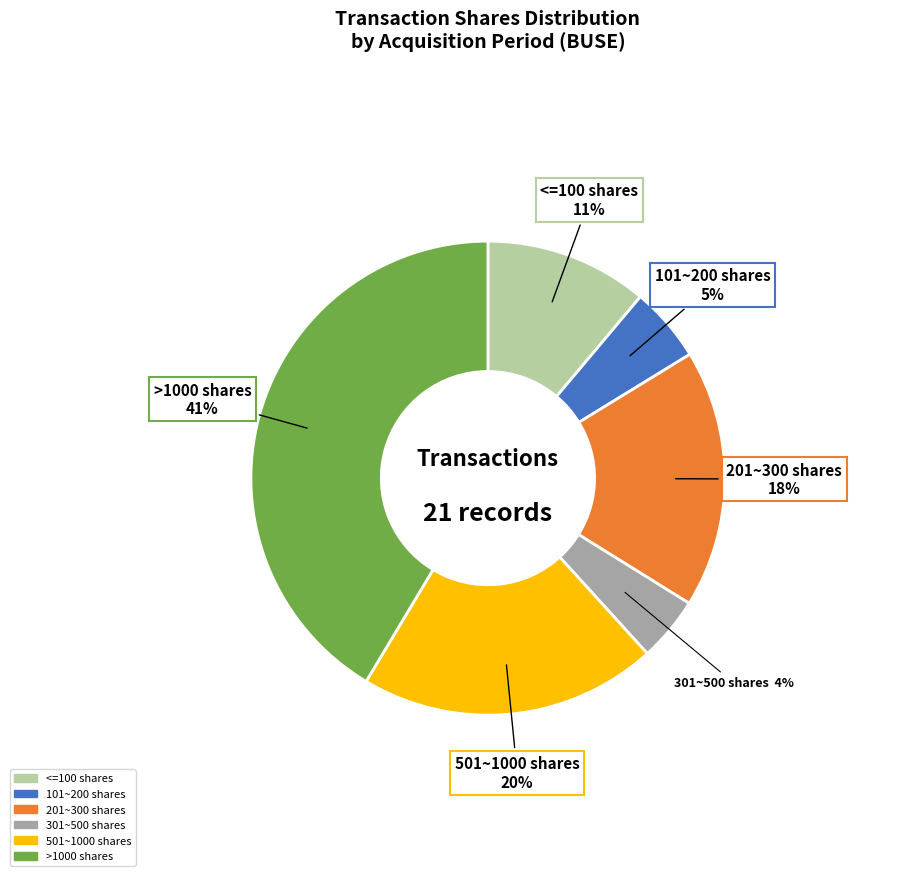

Is there a majority slice in this chart?

No